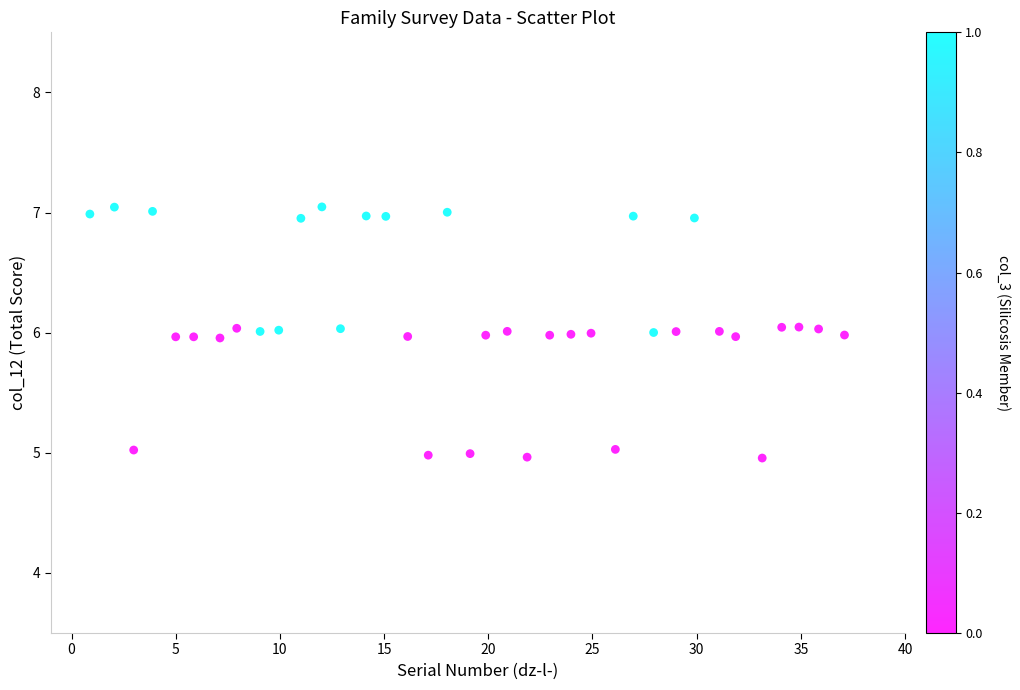

What is the range of X values (max minus min)?

36.2